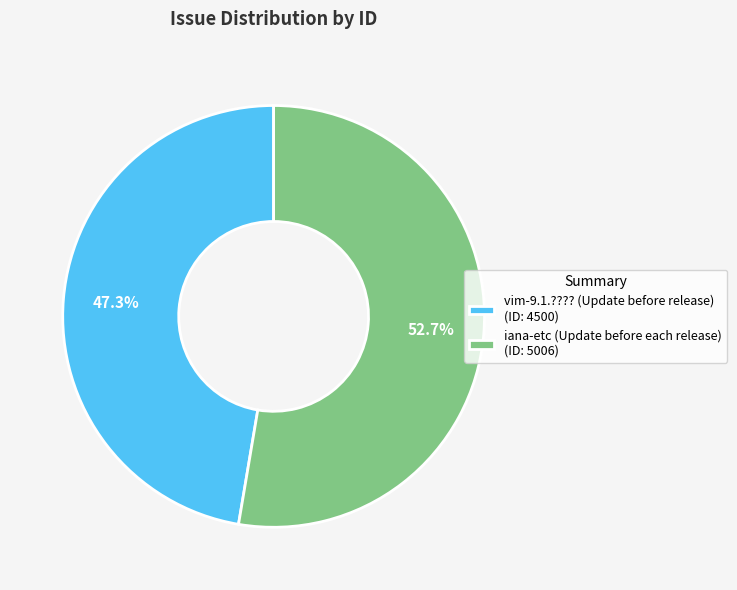

To the nearest percent, what is the combined percentage of iana-etc (Update before each release) and vim-9.1.???? (Update before release)?

100%